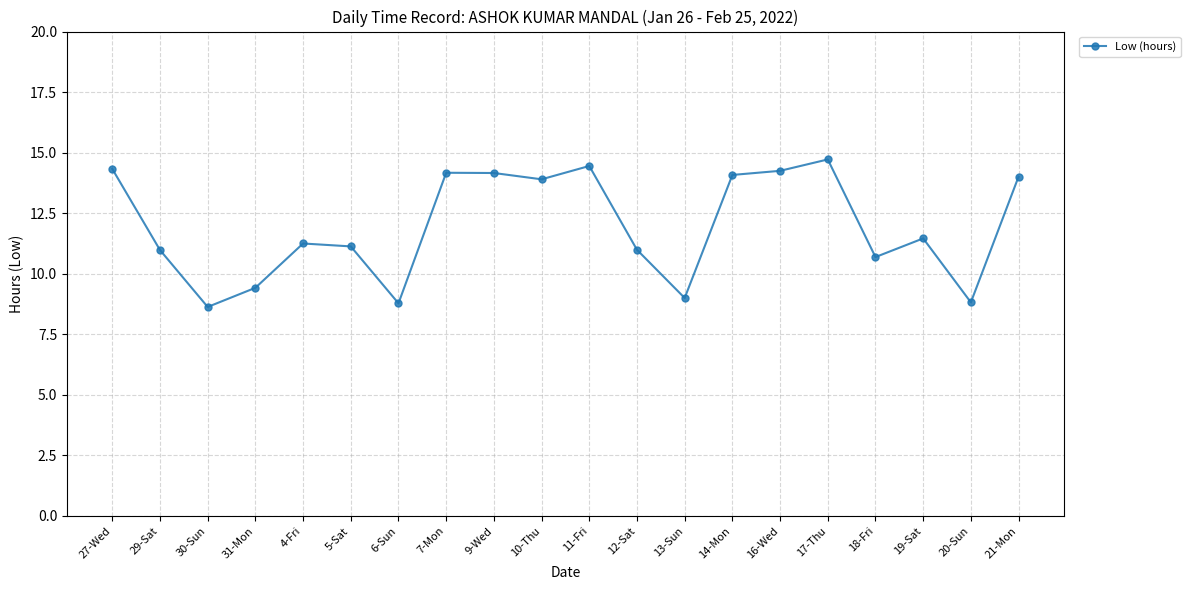

True or false: there are more than 2 points higher than both neighbors.

True